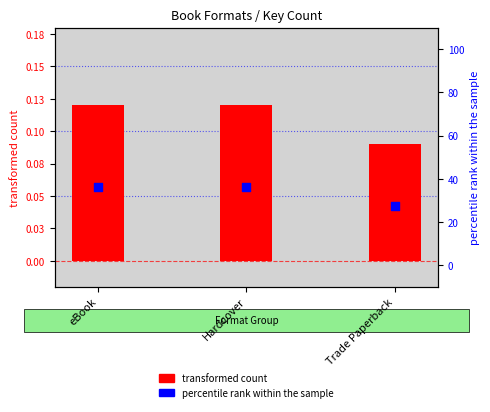

What are all the series names shown in the legend?

transformed count, percentile rank within the sample